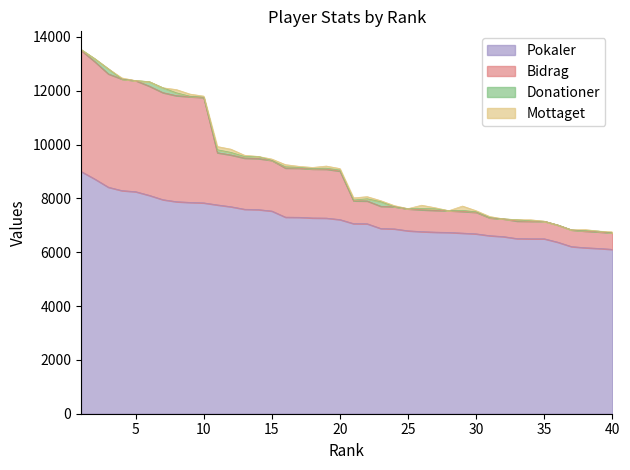

True or false: Pokaler has more than 2 points higher than both neighbors.

False